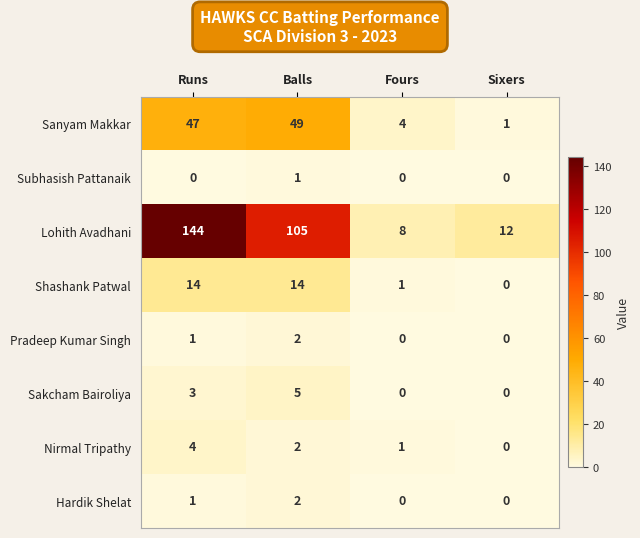

List the labels in order of Sanyam Makkar value, smallest first.

Sixers, Fours, Runs, Balls